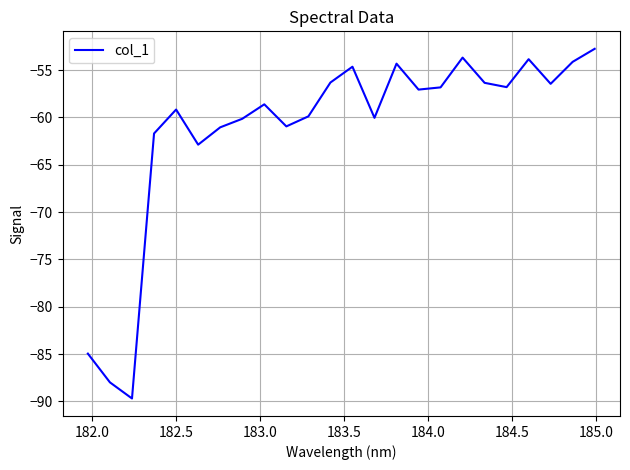

What is the minimum value shown in the chart?

-89.7